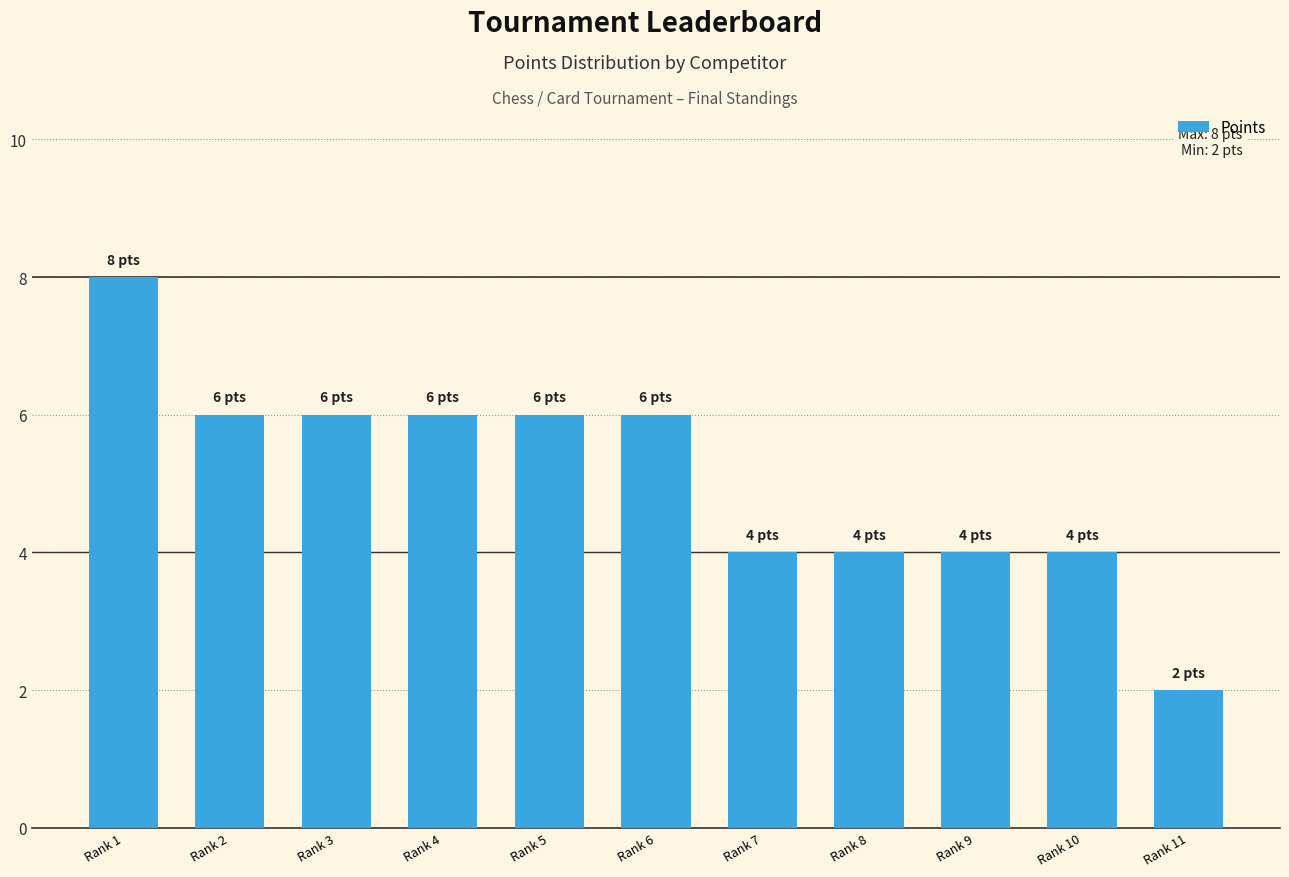

What is the value of the 5th bar from the left?

6